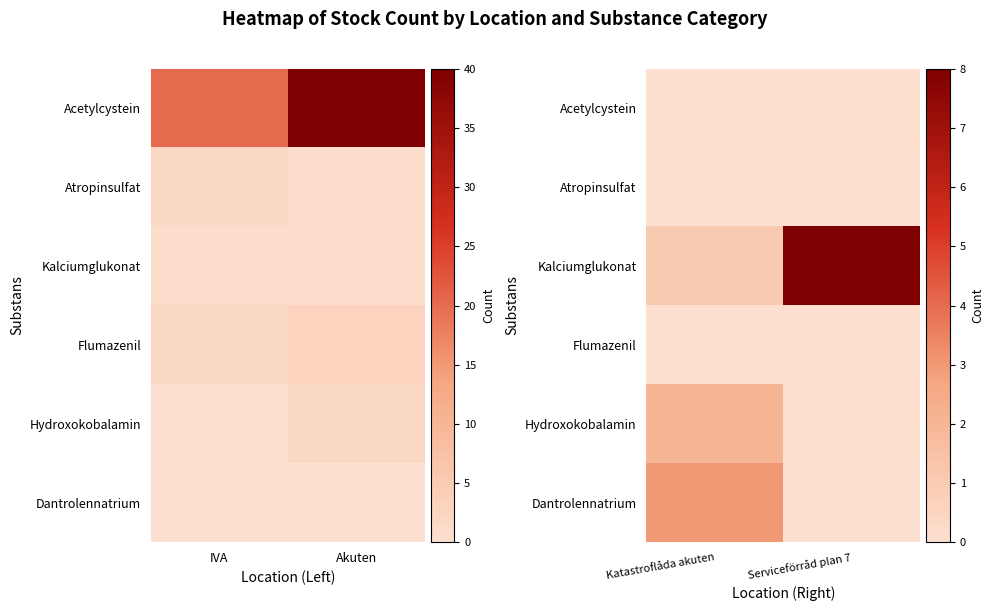

Is the value of Atropinsulfat at Katastroflåda akuten greater than the value of Hydroxokobalamin at Serviceförråd plan 7?

No